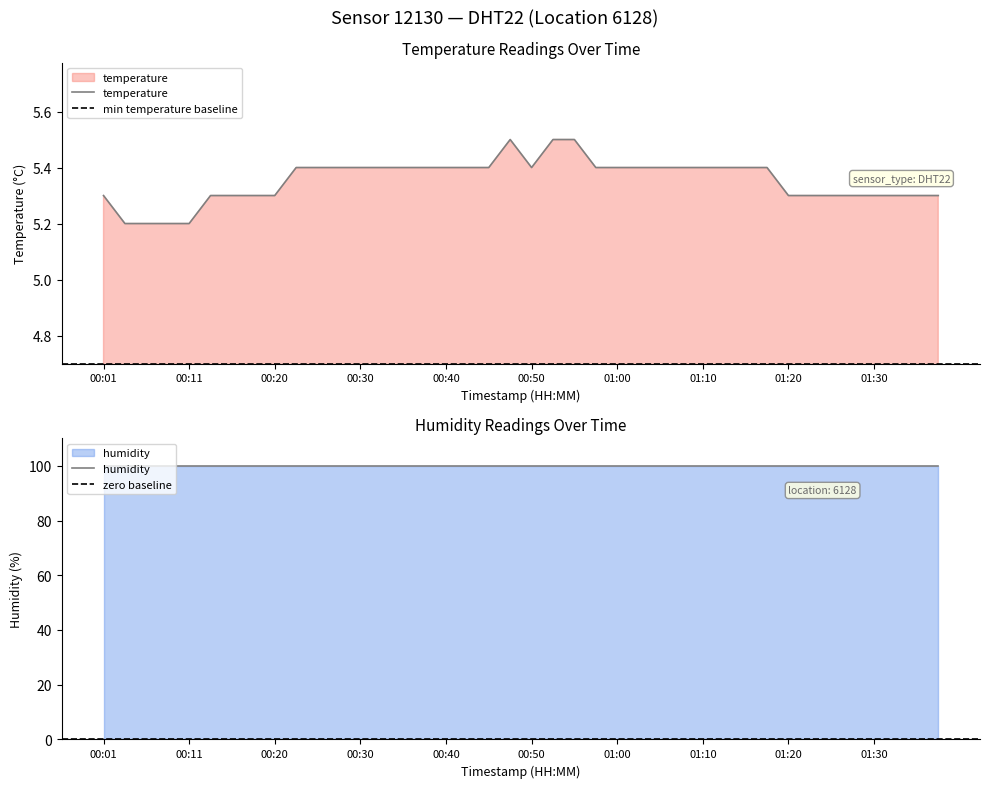

List the labels in order of value, smallest first.

00:03, 00:06, 00:08, 00:11, 00:01, 00:13, 00:15, 00:18, 00:20, 01:20, 01:22, 01:25, 01:28, 01:30, 01:33, 01:35, 01:38, 00:23, 00:25, 00:28, 00:30, 00:33, 00:35, 00:38, 00:40, 00:42, 00:45, 00:50, 00:57, 01:00, 01:02, 01:05, 01:07, 01:10, 01:12, 01:15, 01:17, 00:47, 00:52, 00:55